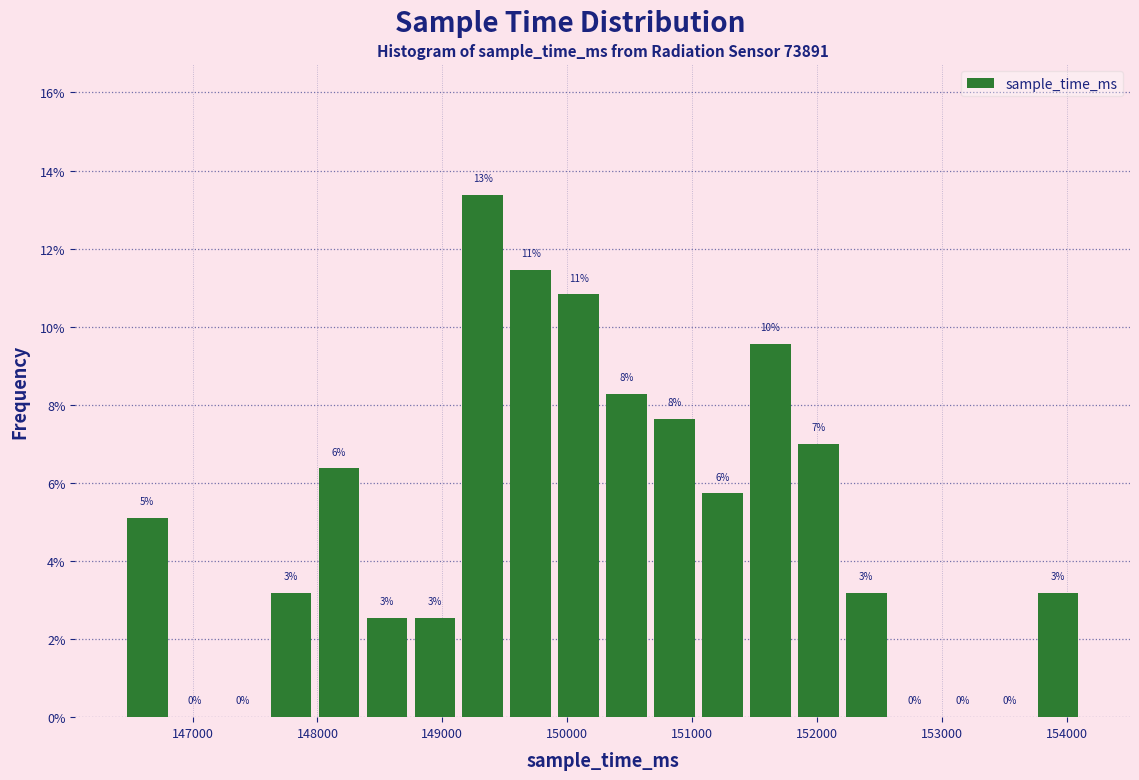

Around what value on the x-axis is the tallest bar? Give the approximate position of its centre, as read against the axis.

149300